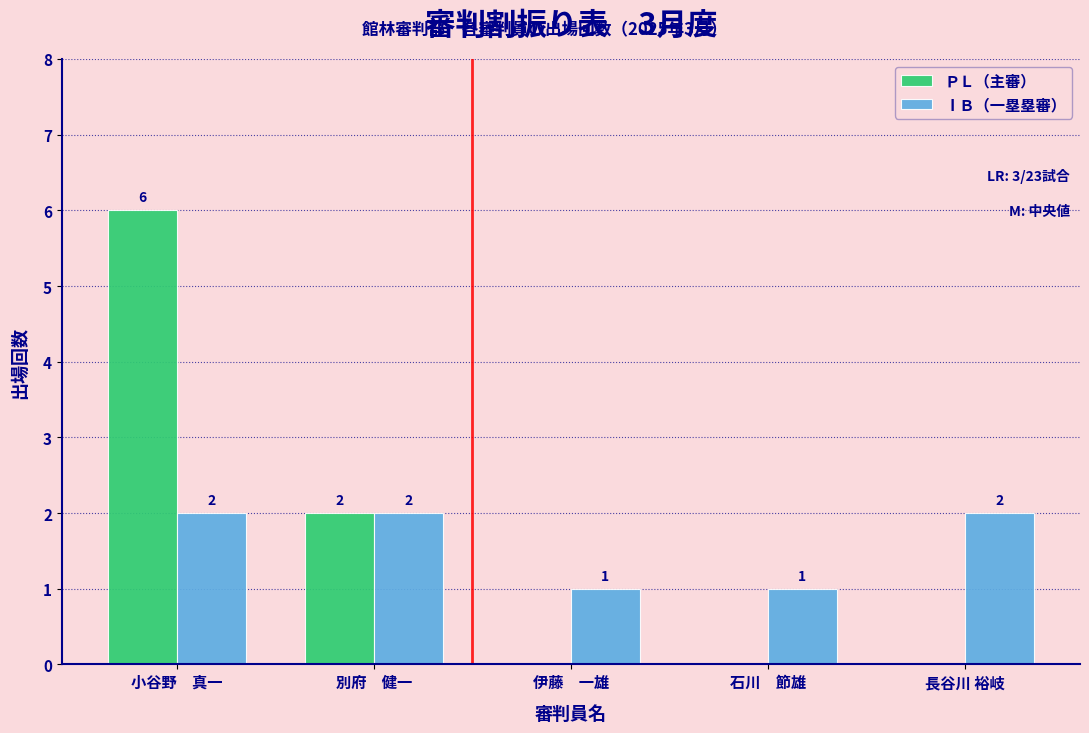

Reading left to right, what are all the values shown in this chart?

ＰＬ（主審）: 小谷野　真一=6	別府　健一=2	伊藤　一雄=0	石川　節雄=0	長谷川 裕岐=0
ⅠＢ（一塁塁審）: 小谷野　真一=2	別府　健一=2	伊藤　一雄=1	石川　節雄=1	長谷川 裕岐=2